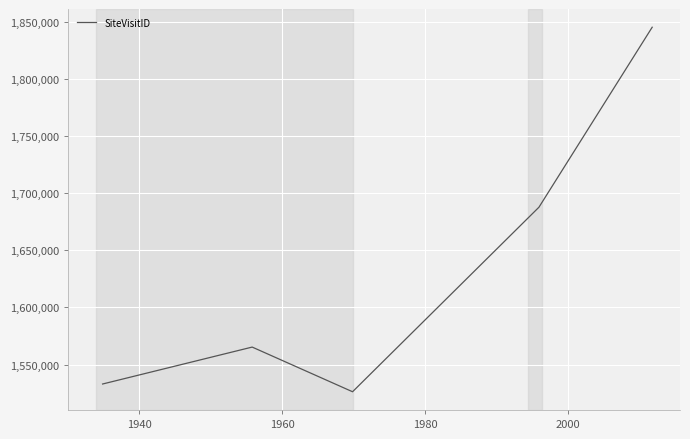

How many interior local peaks (higher than both neighbors) does the data have?

1